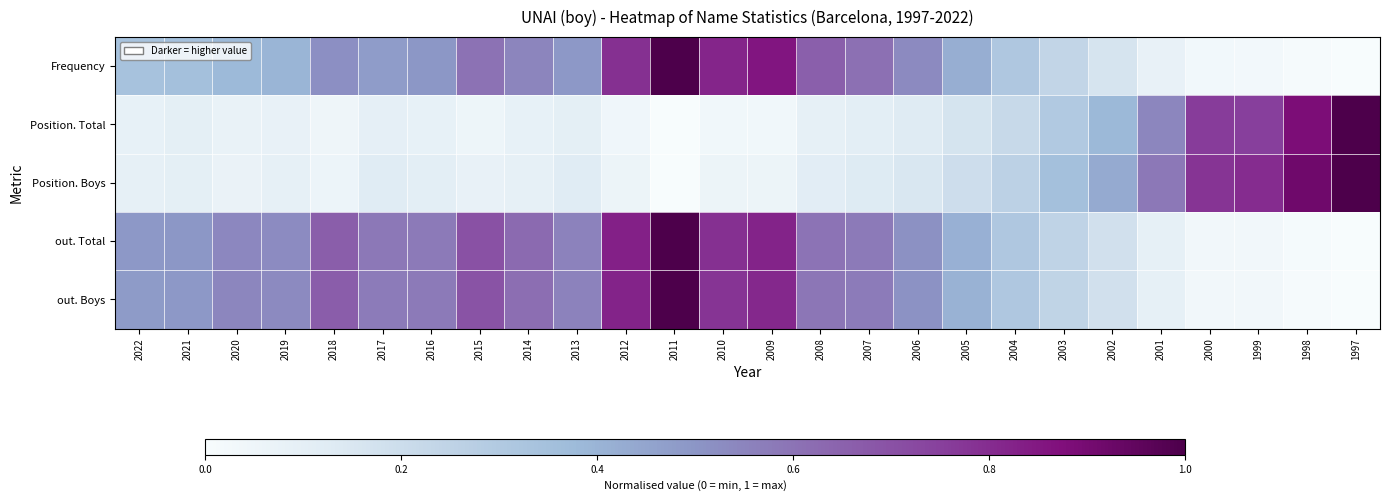

What is the total value across all series at 2001?

1.4